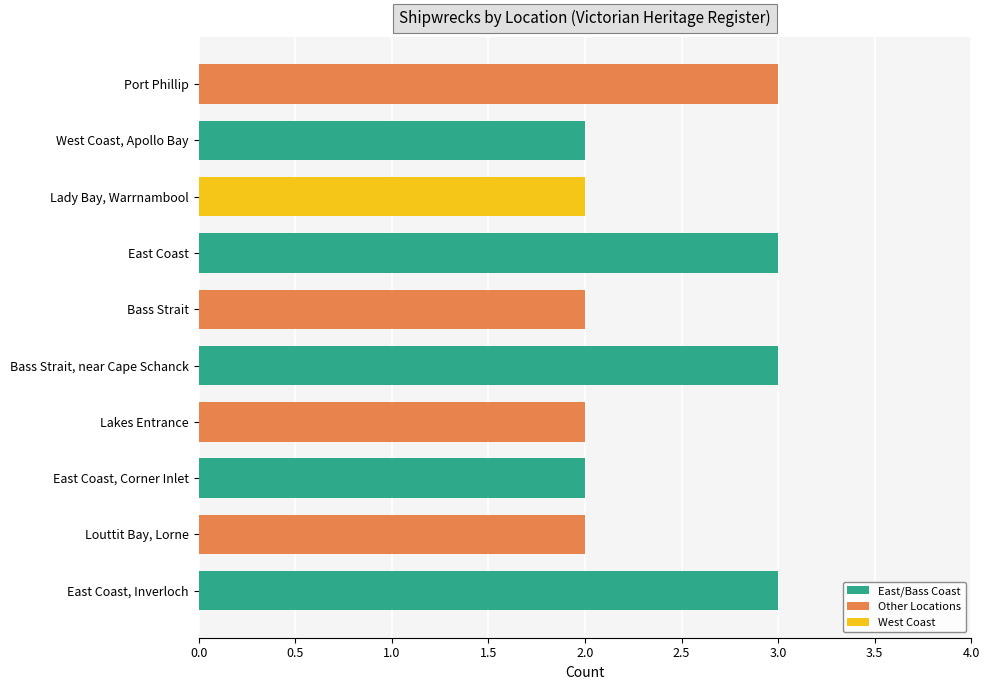

What is the value of the 1st bar from the top?

3